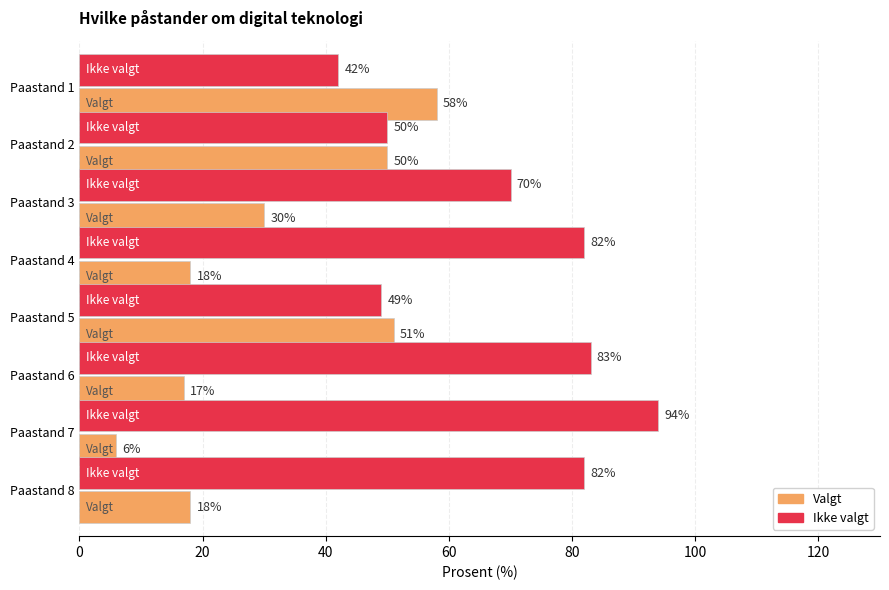

The Valgt series shows 17 at Paastand 6. True or false?

True